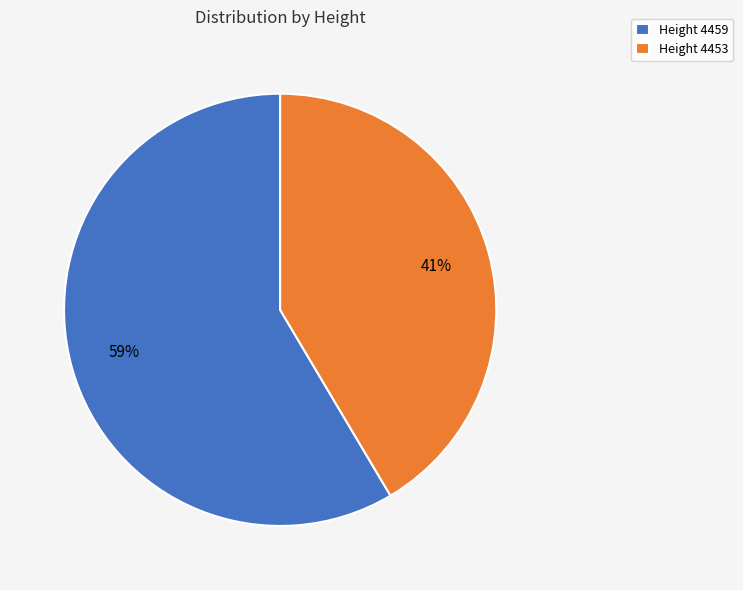

Is there any slice that represents more than half of the pie?

Yes